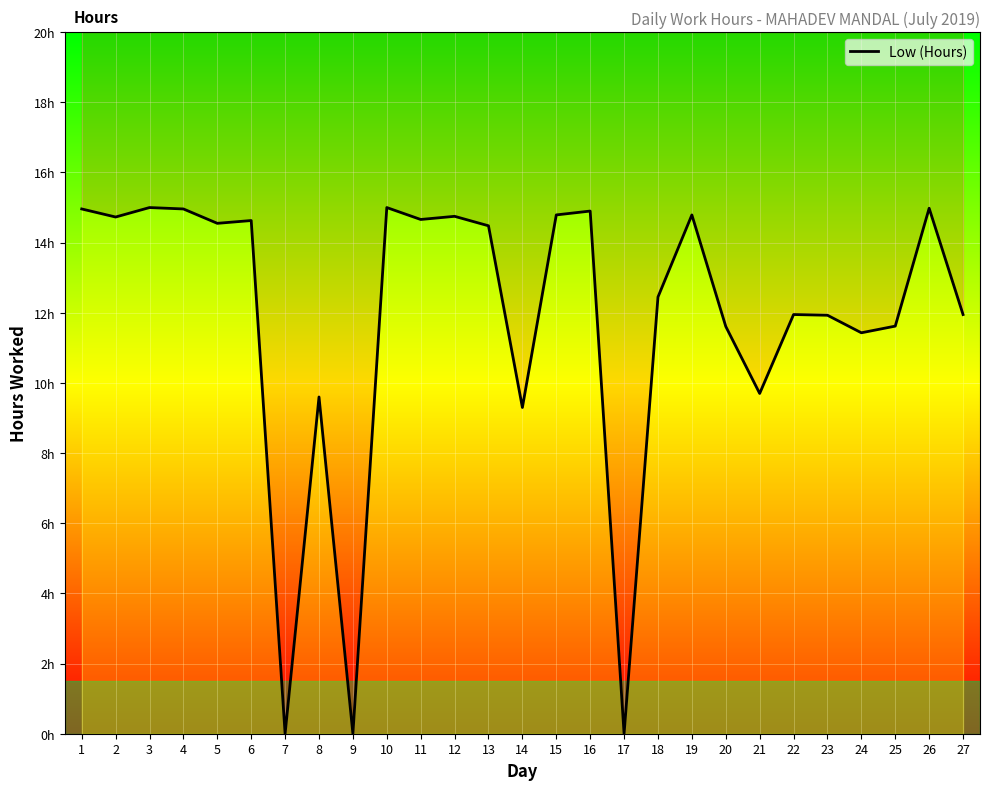

What is the ratio of the value at 3 to the value at 23?

1.3